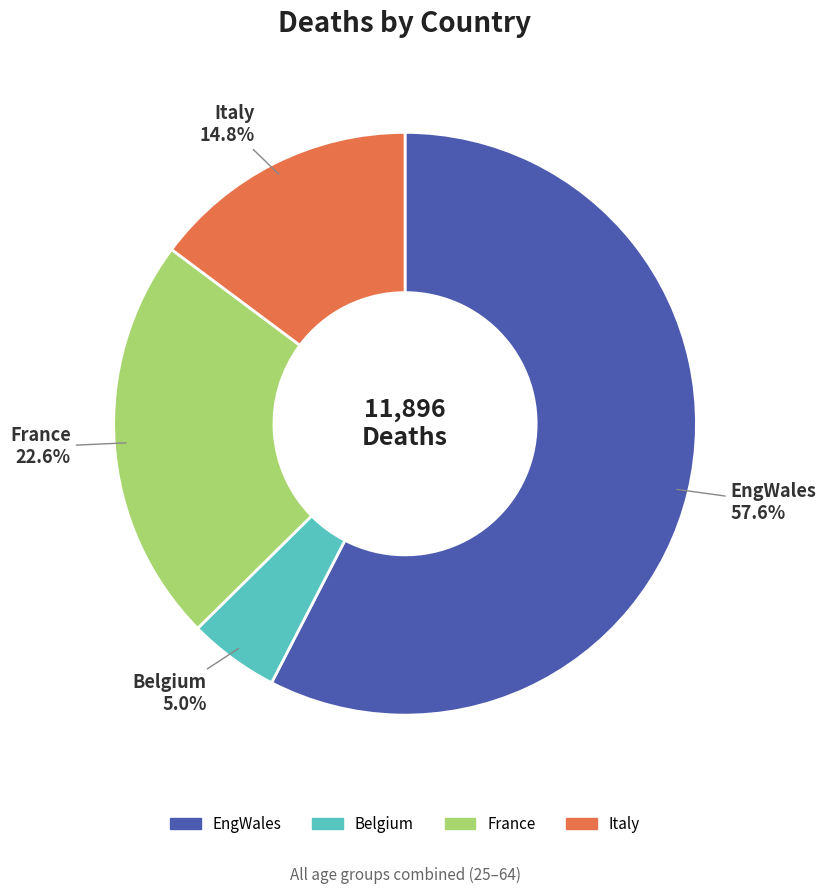

How many segments does this pie chart have?

4